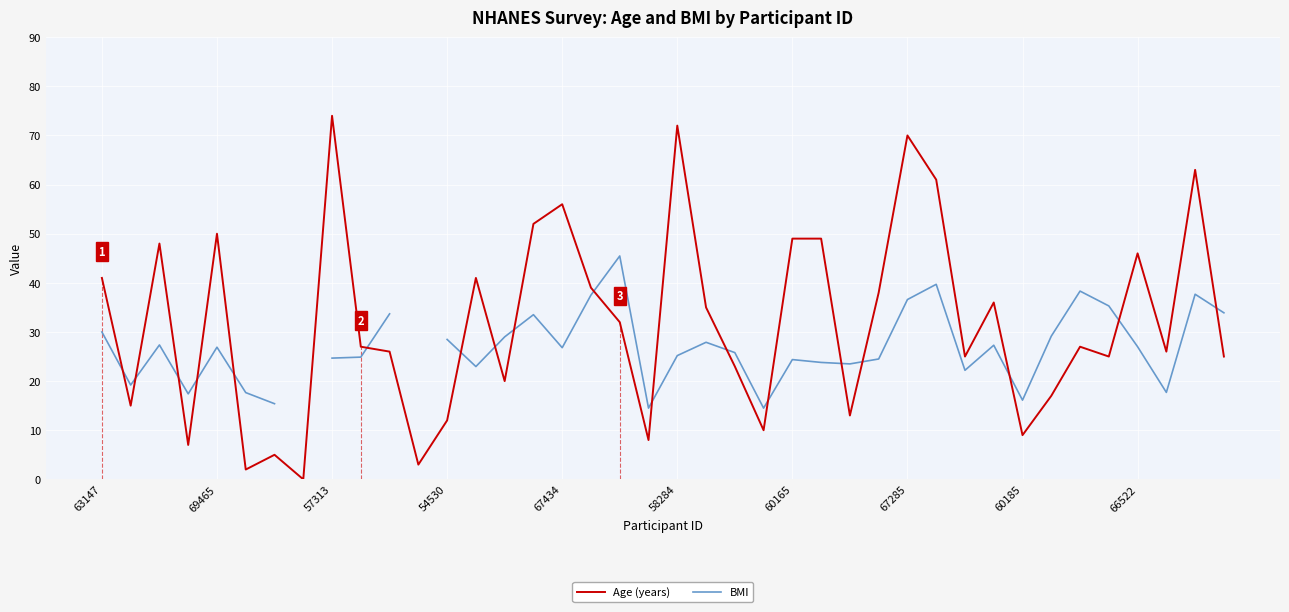

What is the spread (max minus min) of values at 26?

10.5